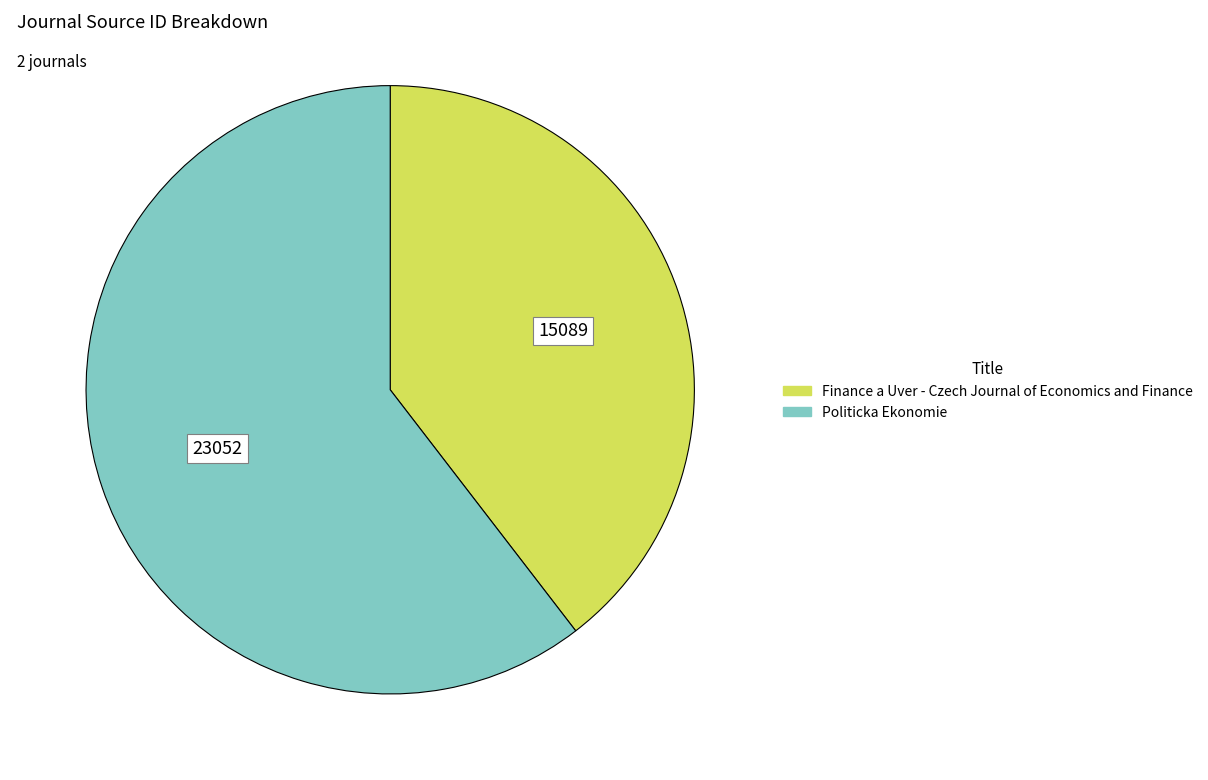

Rank the categories by value from lowest to highest.

Finance a Uver - Czech Journal of Economics and Finance, Politicka Ekonomie